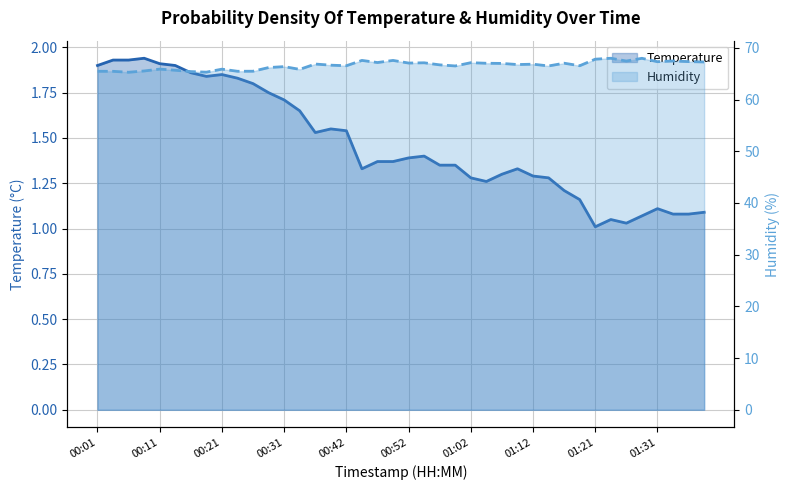

How many interior local peaks does the Humidity series have?

13